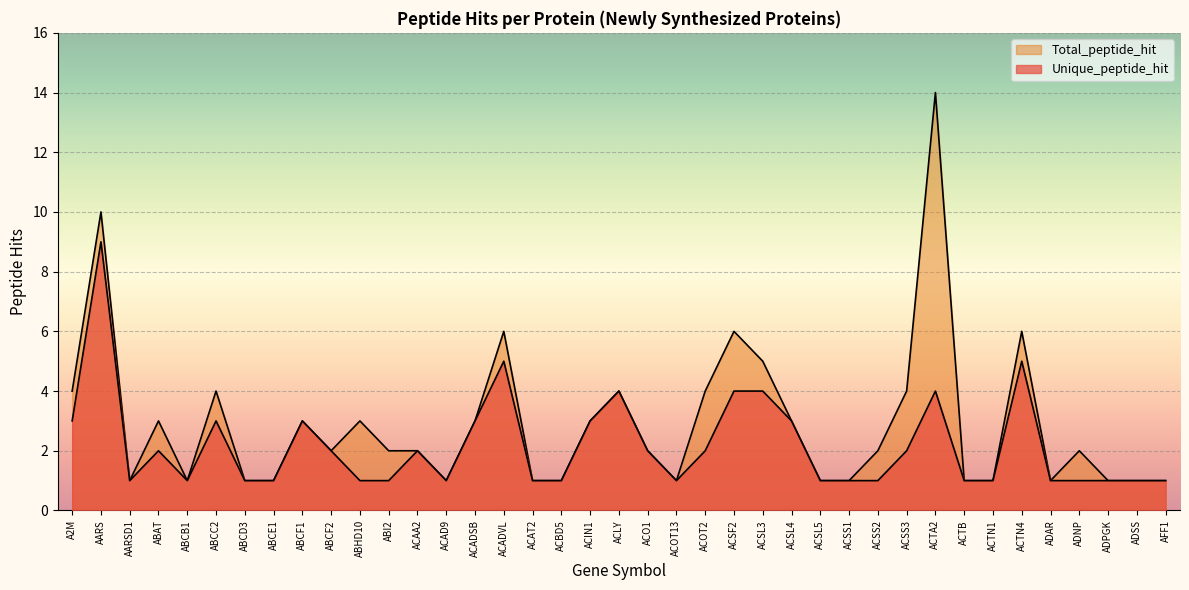

Reading left to right, list all the values displayed in this chart.

Unique_peptide_hit: 3	9	1	2	1	3	1	1	3	2	1	1	2	1	3	5	1	1	3	4	2	1	2	4	4	3	1	1	1	2	4	1	1	5	1	1	1	1	1
Total_peptide_hit: 4	10	1	3	1	4	1	1	3	2	3	2	2	1	3	6	1	1	3	4	2	1	4	6	5	3	1	1	2	4	14	1	1	6	1	2	1	1	1